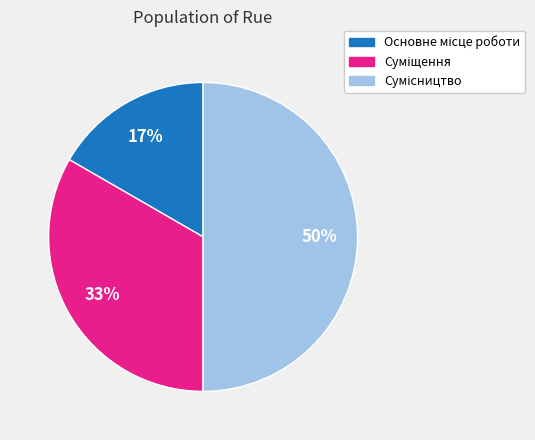

To the nearest percent, what is the average slice percentage?

33%